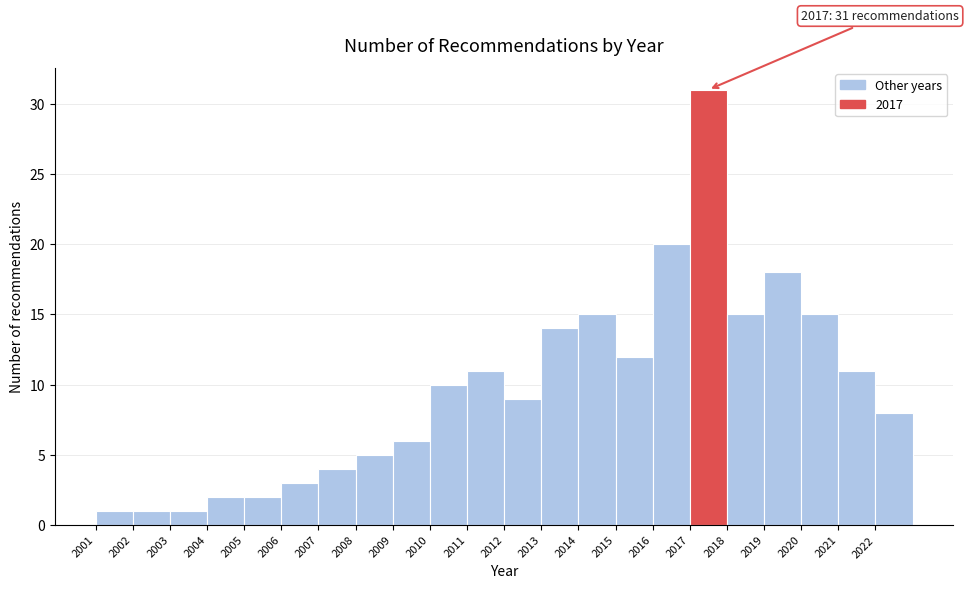

Which range on the x-axis has the tallest bar?

2017 to 2018